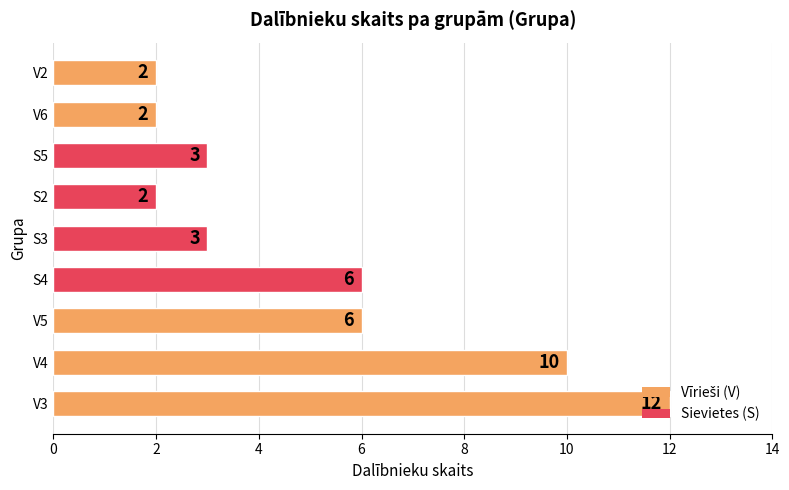

How many distinct data groups are displayed?

1